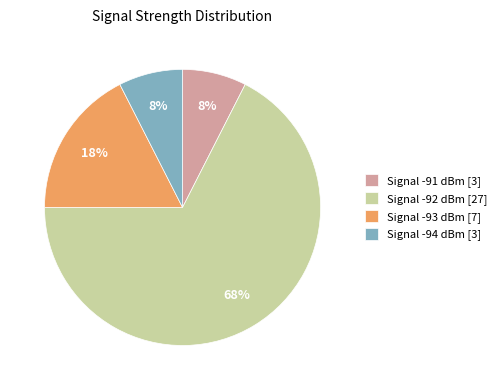

How many slices are in this pie chart?

4